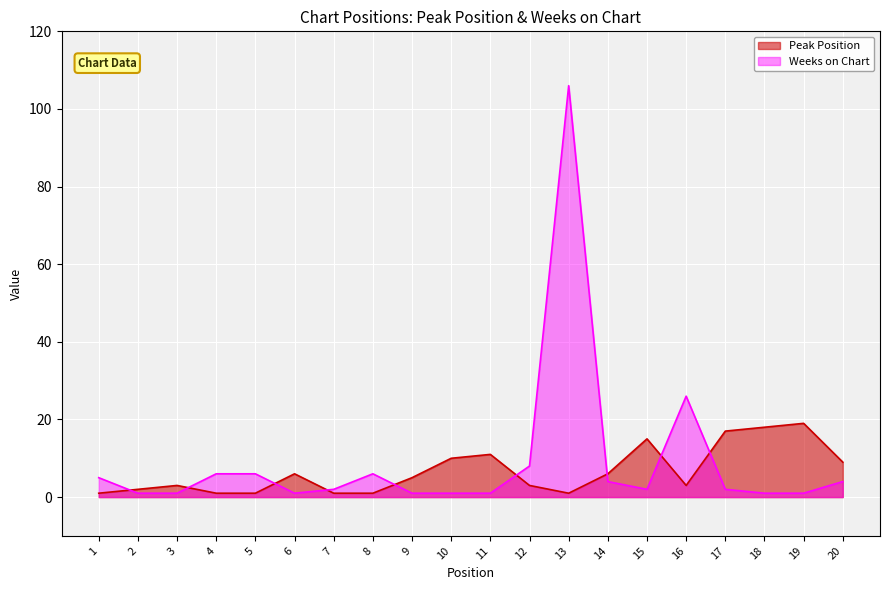

What is the value of the Peak Position point at the 17th from the left?

17